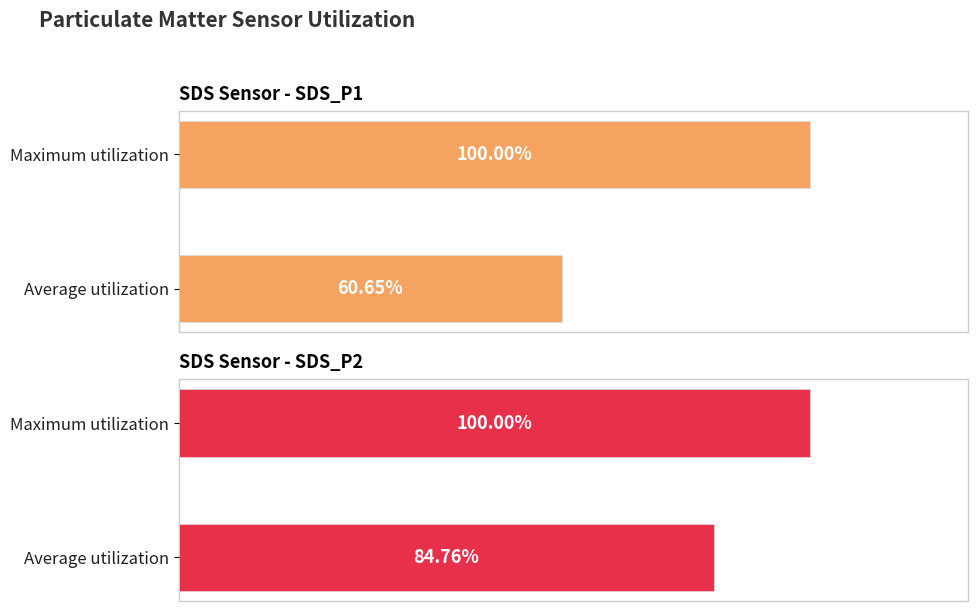

Rank the series at Average utilization from lowest to highest value.

SDS_P2, SDS_P1